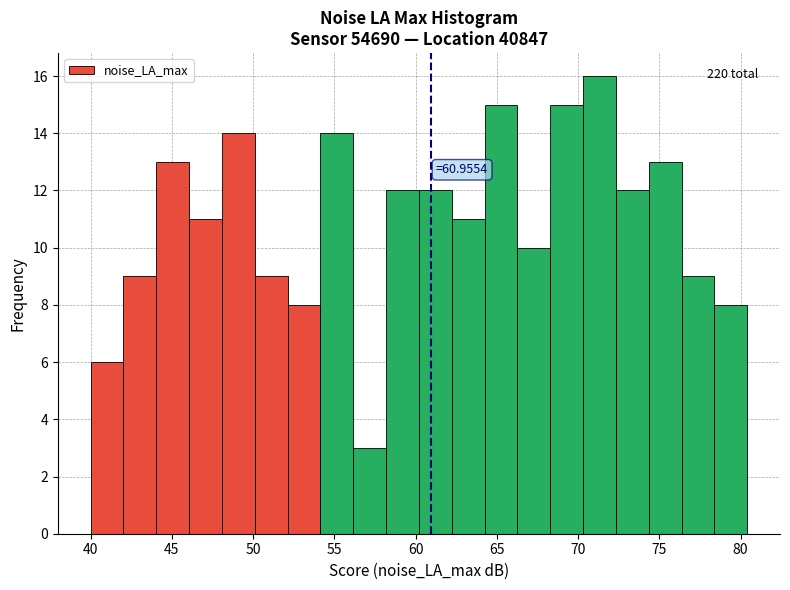

Which range on the x-axis has the tallest bar?

70.5 to 72.5